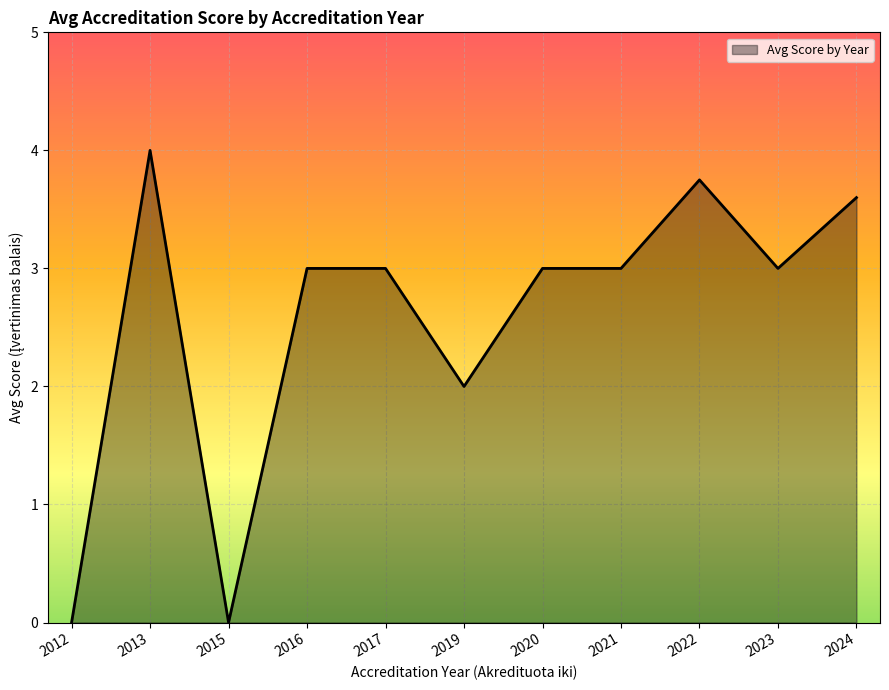

How many lines are shown in the chart?

1